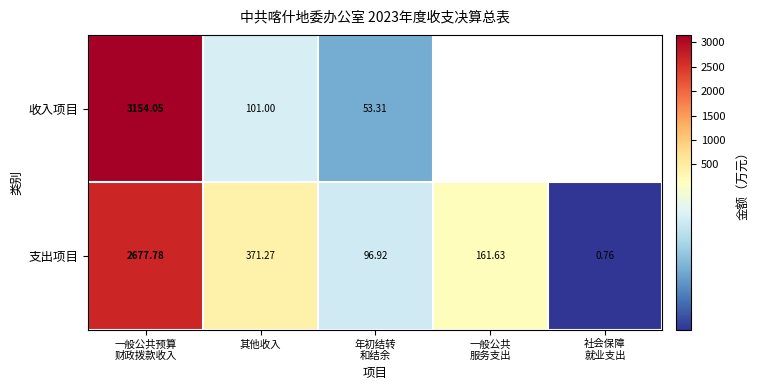

How many data points in 支出项目 are less than 161?

2